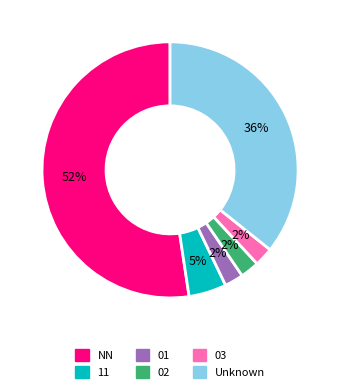

Is there a majority slice in this chart?

Yes